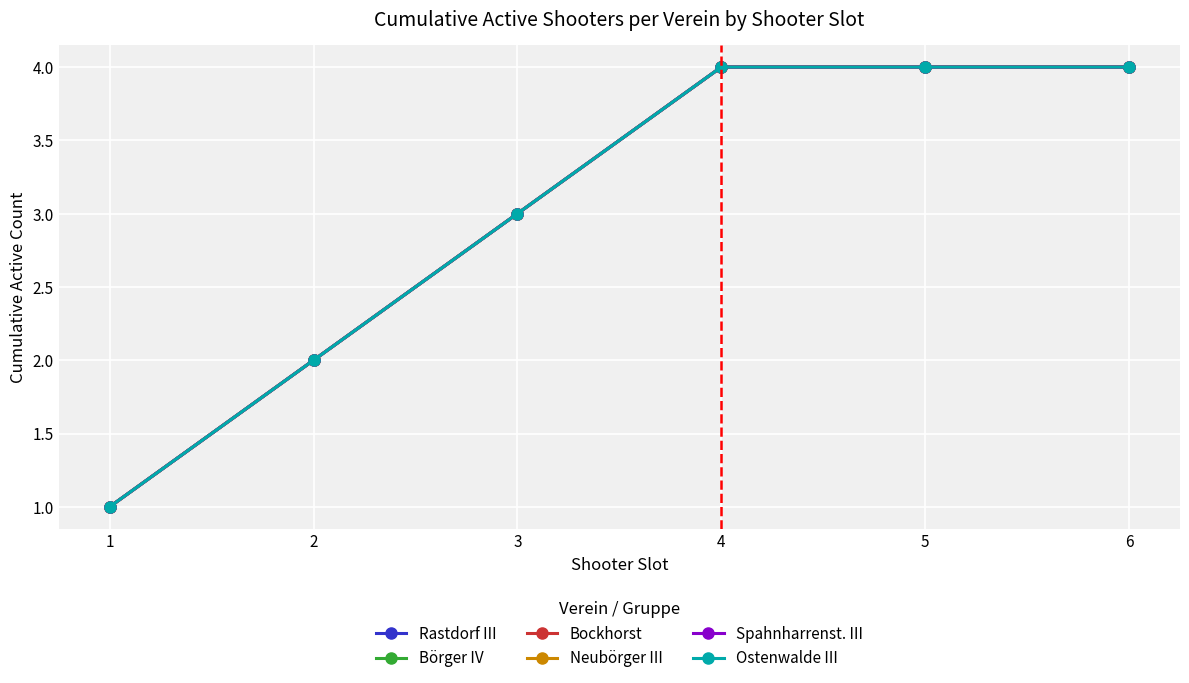

At which category is the sum across all series the highest?

4